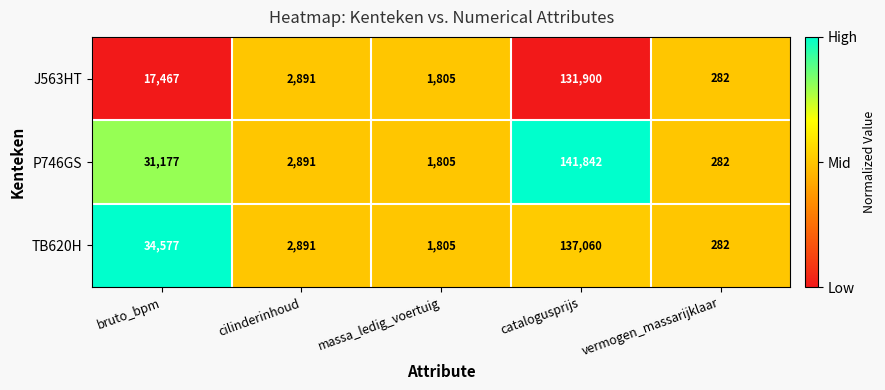

What is the difference between the P746GS values at catalogusprijs and massa_ledig_voertuig?

140037